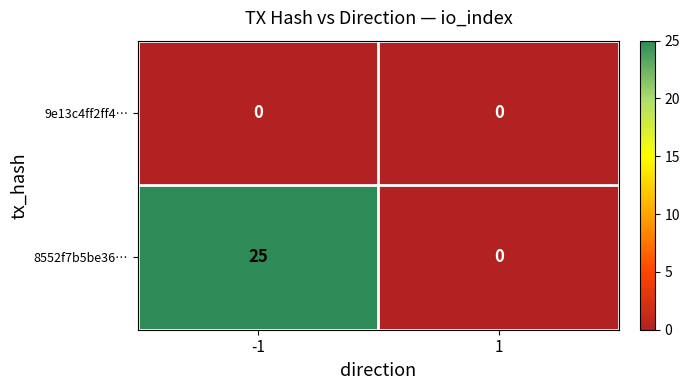

List the series in order of their overall mean, highest first.

8552f7b5be36…, 9e13c4ff2ff4…